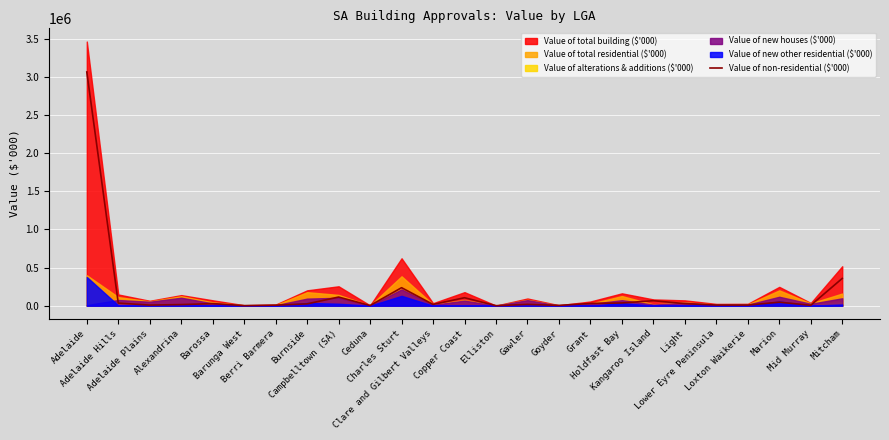

What is the difference between the second highest and minimum values?

357120.9